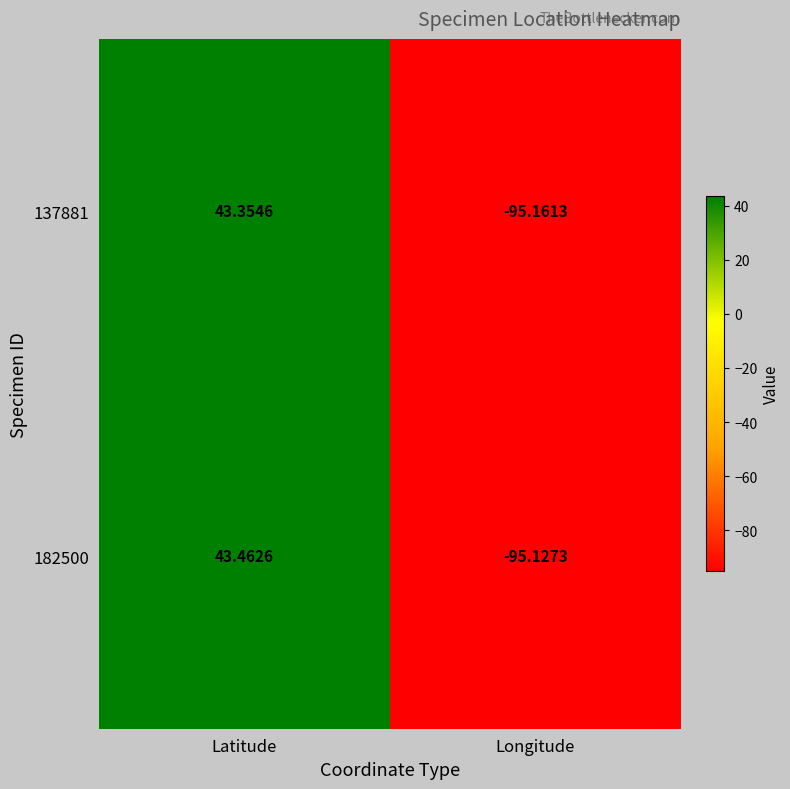

What is the smallest value displayed?

-95.2